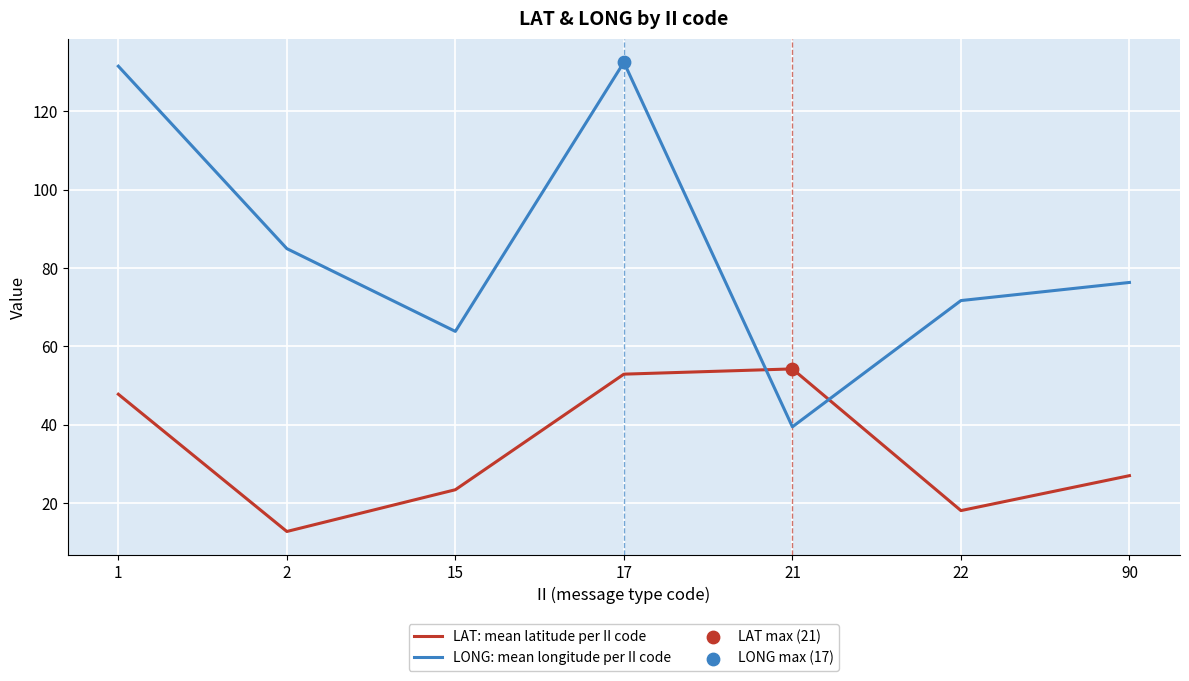

At which category is the sum across all series the highest?

17